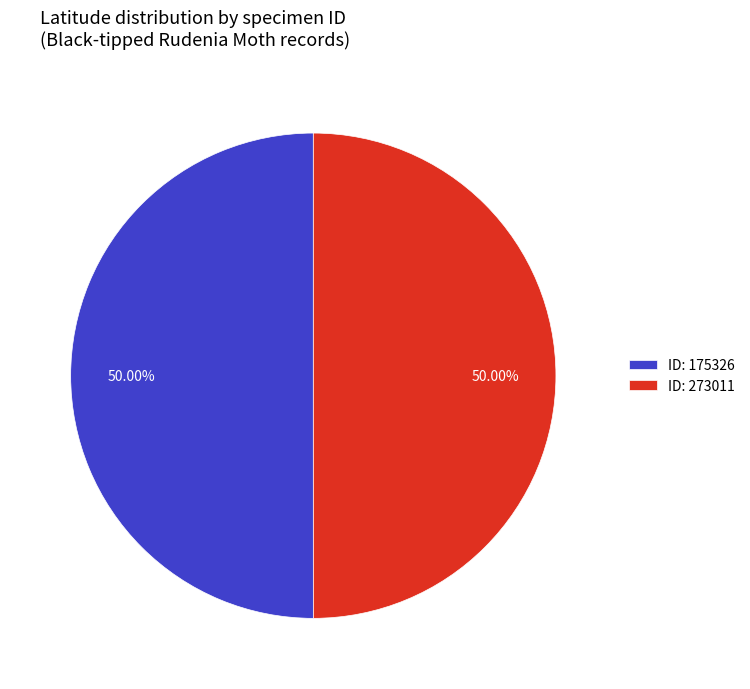

Approximately how many times larger is the value at ID: 175326 compared to ID: 273011?

1.0